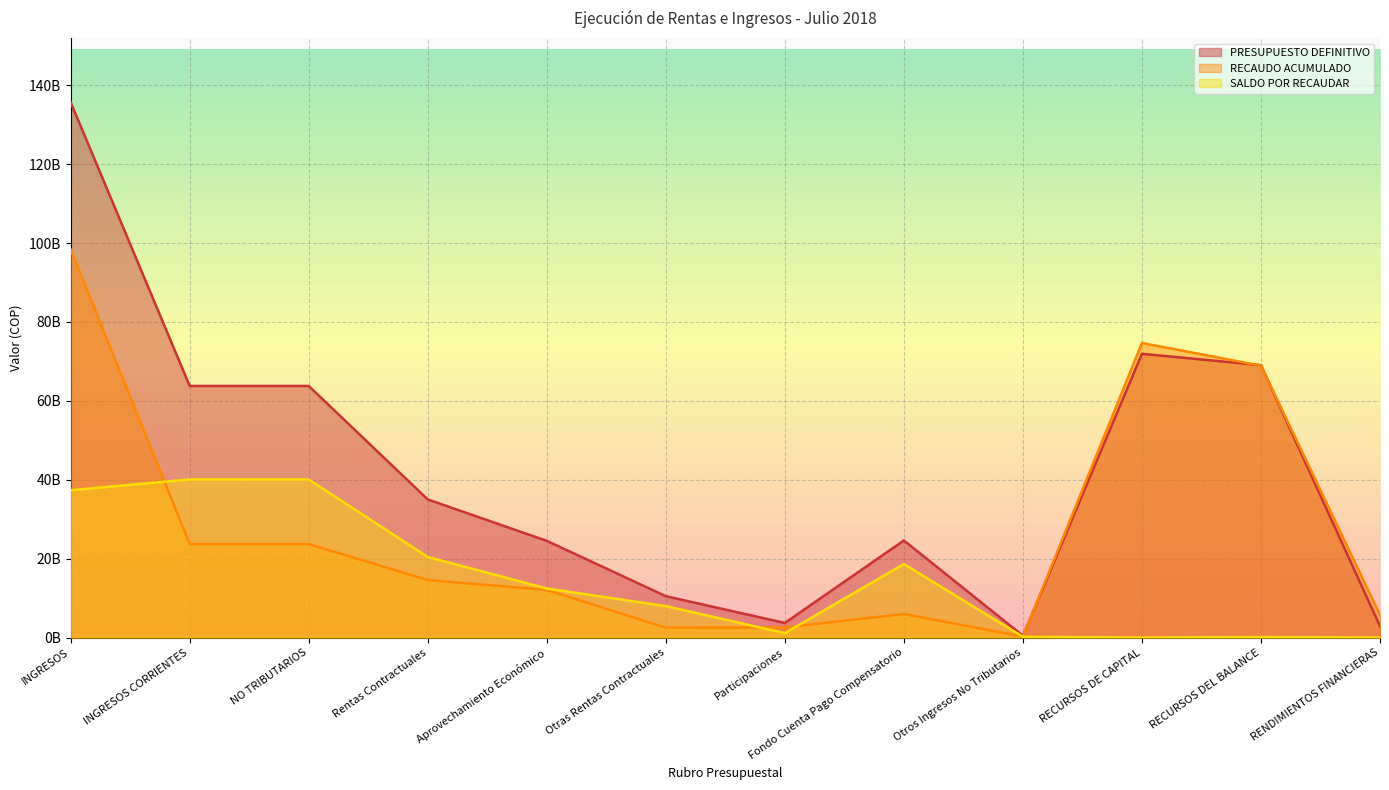

How many interior local valleys does the PRESUPUESTO DEFINITIVO series have?

2